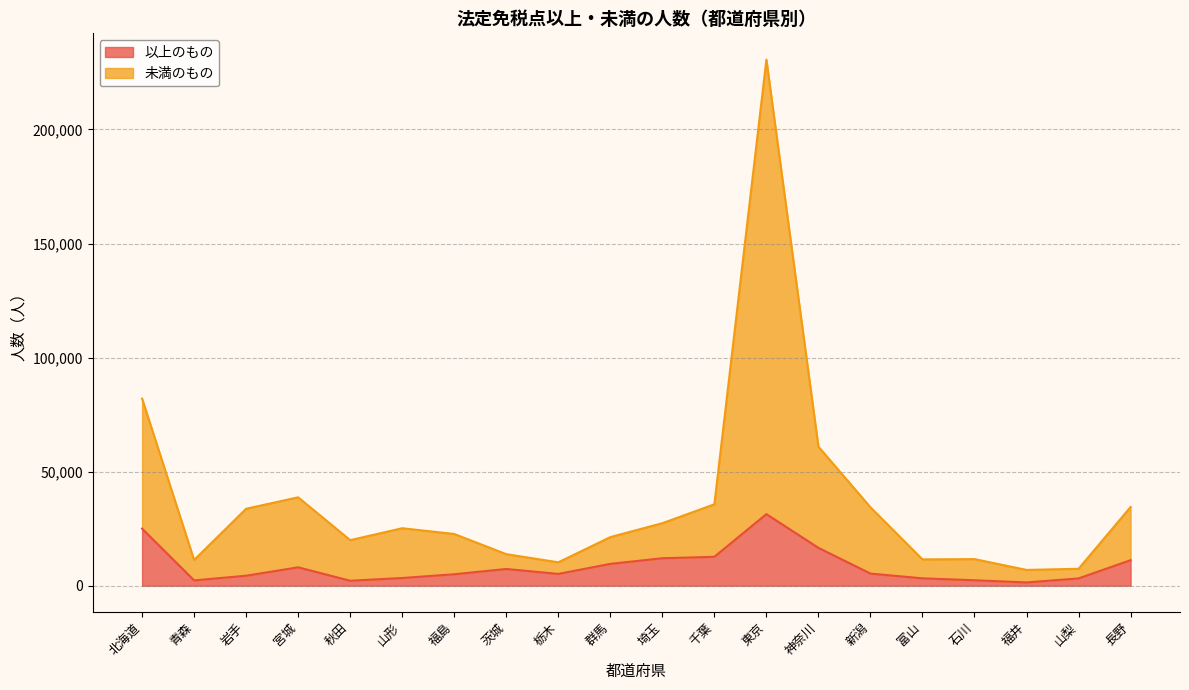

What is the label of the 15th point from the right?

山形